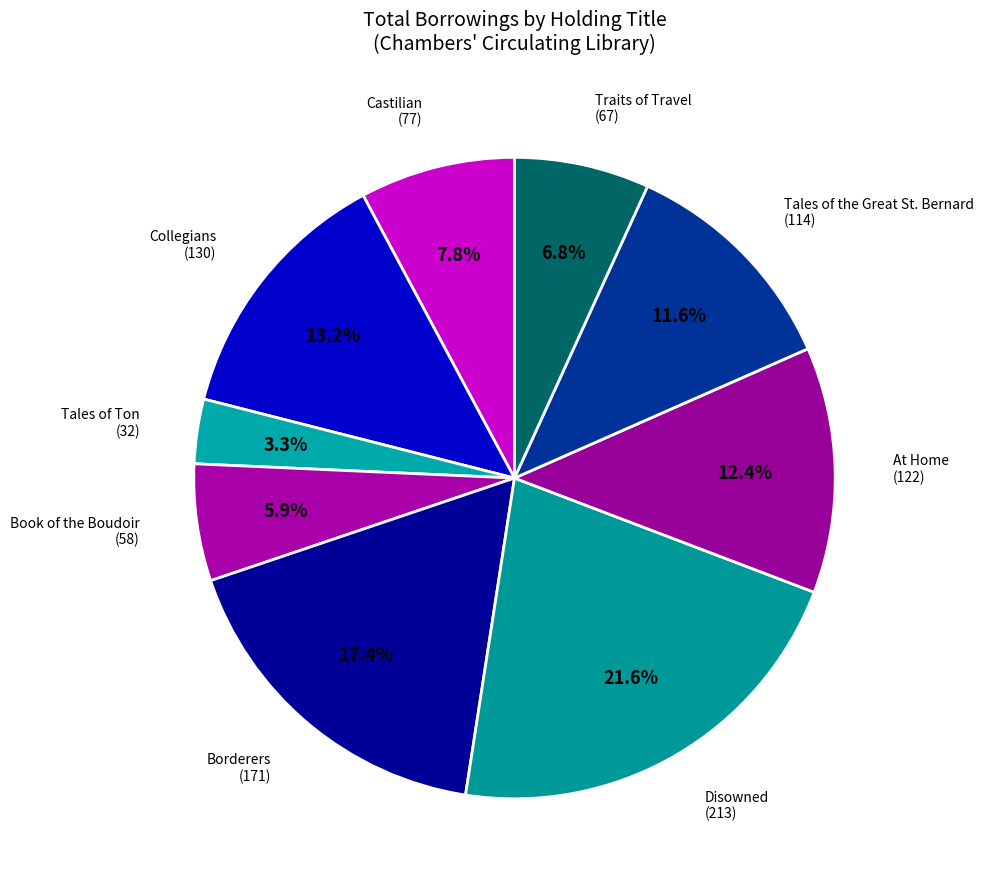

To the nearest percent, what is the average slice percentage?

11%